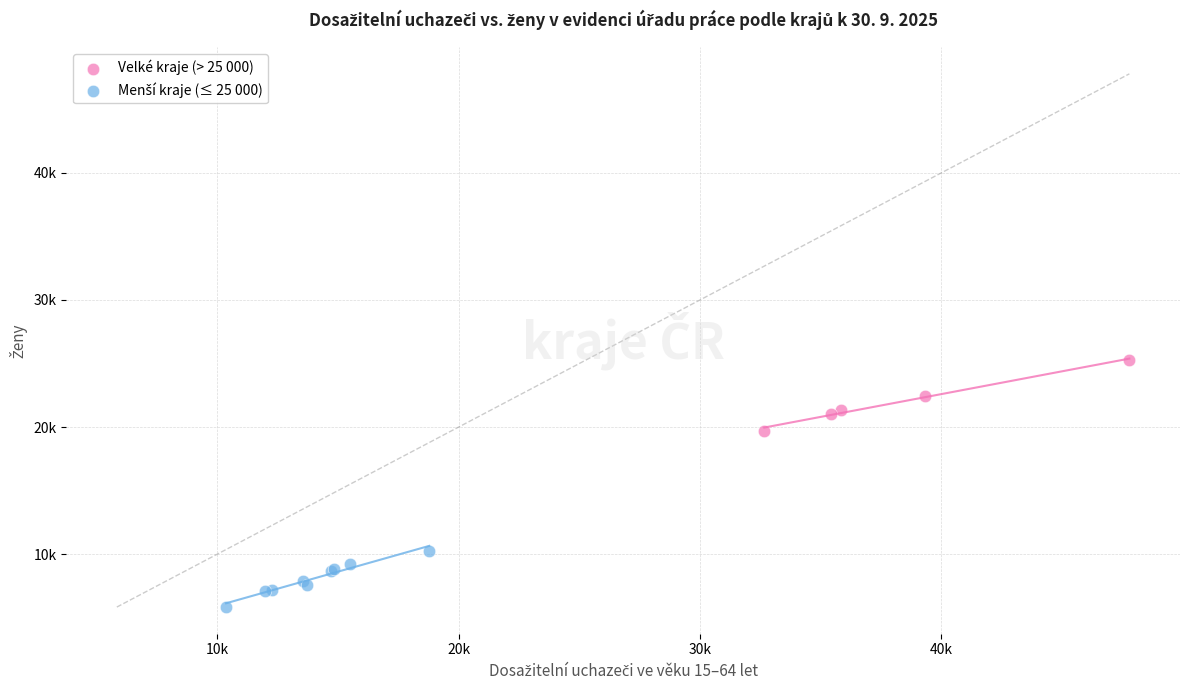

Which series reaches the maximum Y coordinate?

Velké kraje (> 25 000)